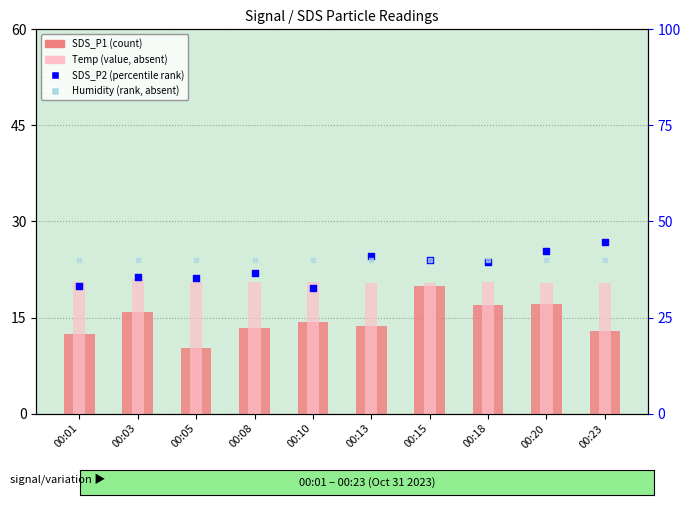

Which series has the largest total across all categories?

Humidity (rank)